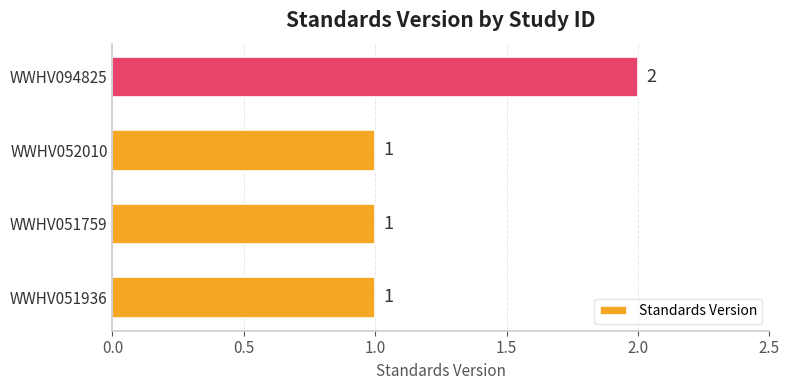

The value at WWHV052010 is 1. True or false?

True